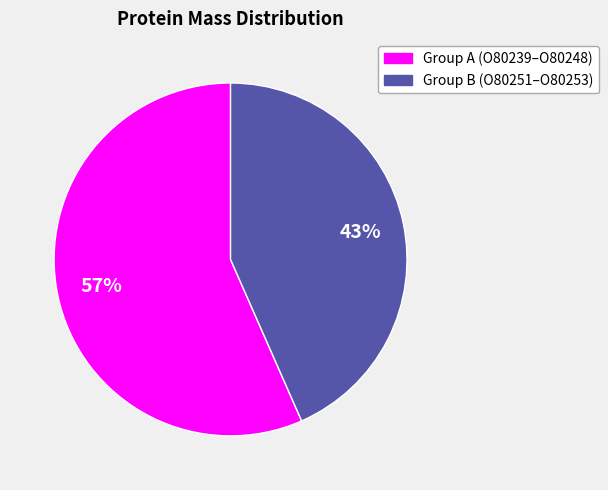

To the nearest percent, what is the average slice percentage?

50%